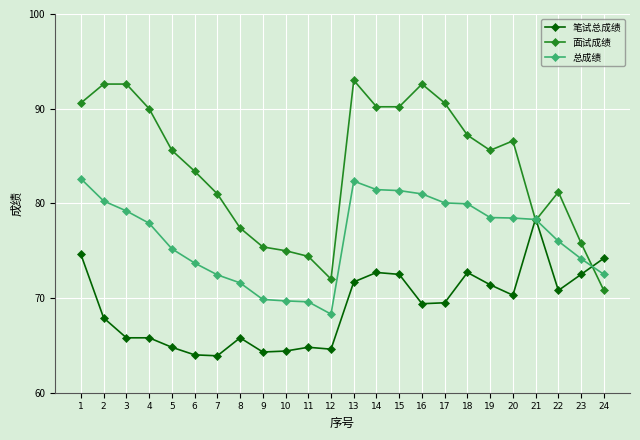

What is the total value across all series at 15?

244.1